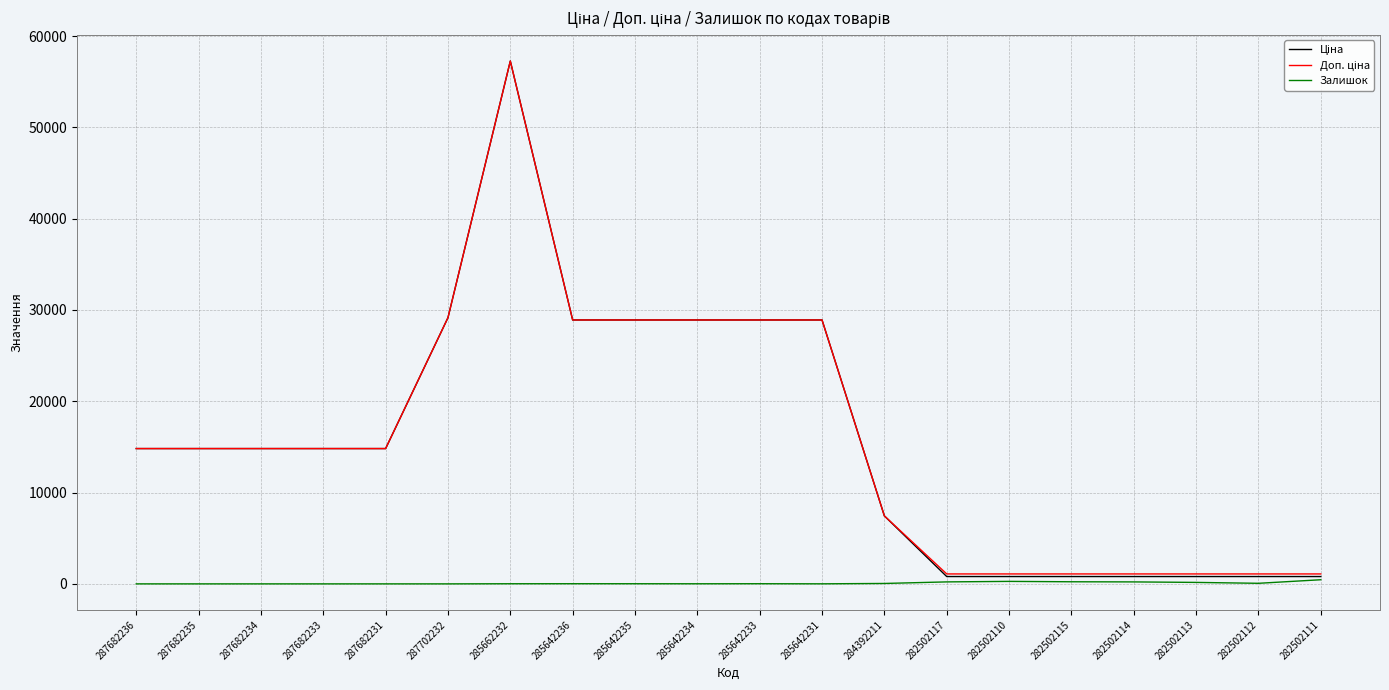

What is the greatest value displayed?

57258.0